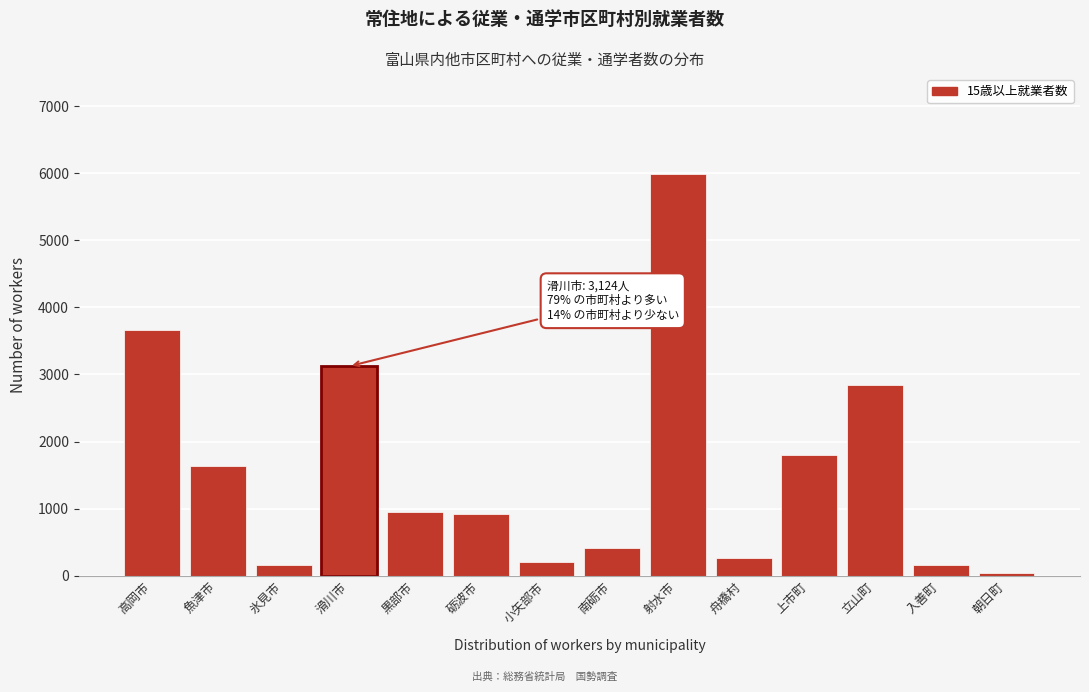

What is the label of the 9th bar from the right?

砺波市